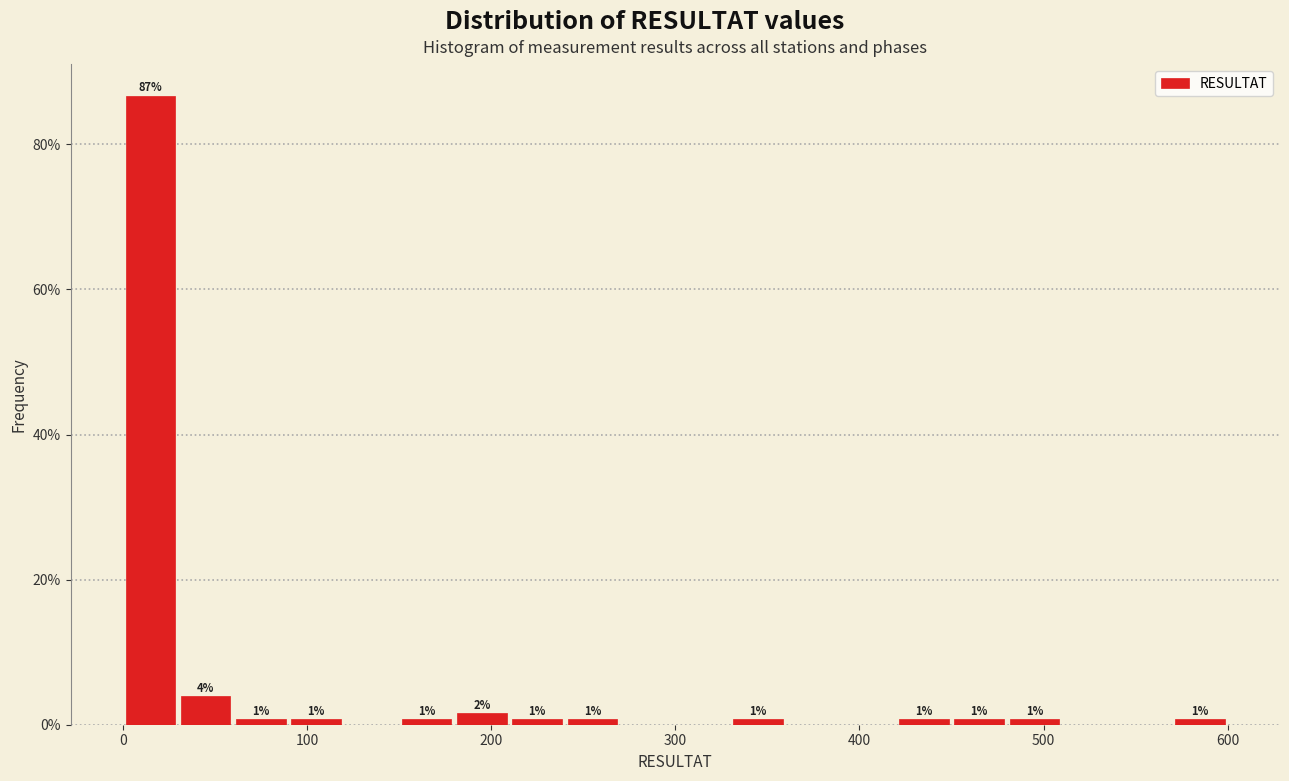

Around what value on the x-axis is the tallest bar? Give the approximate position of its centre, as read against the axis.

20